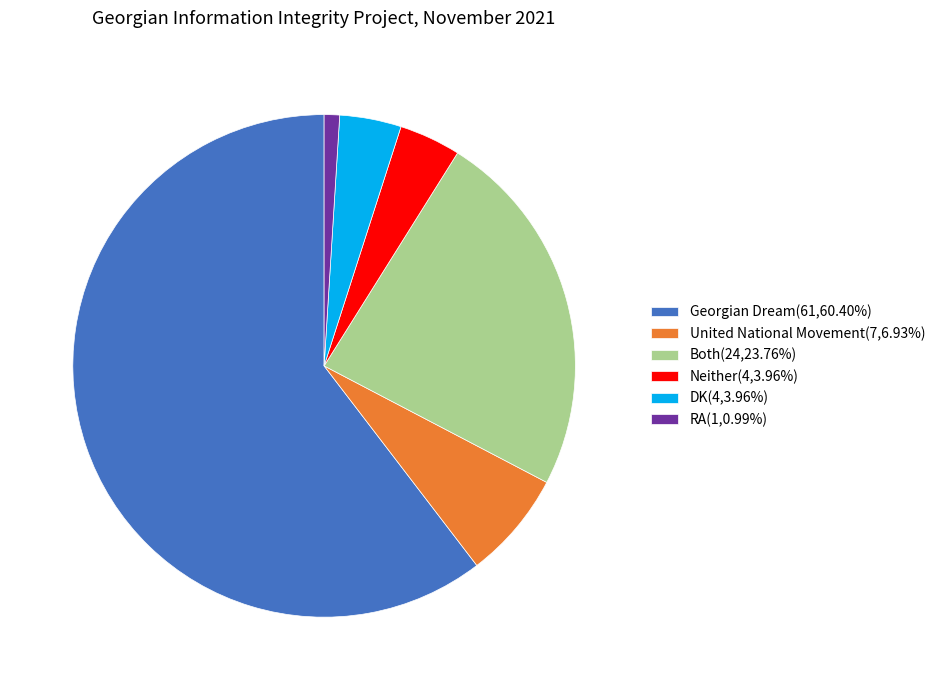

Which category has the smallest portion of the pie?

RA